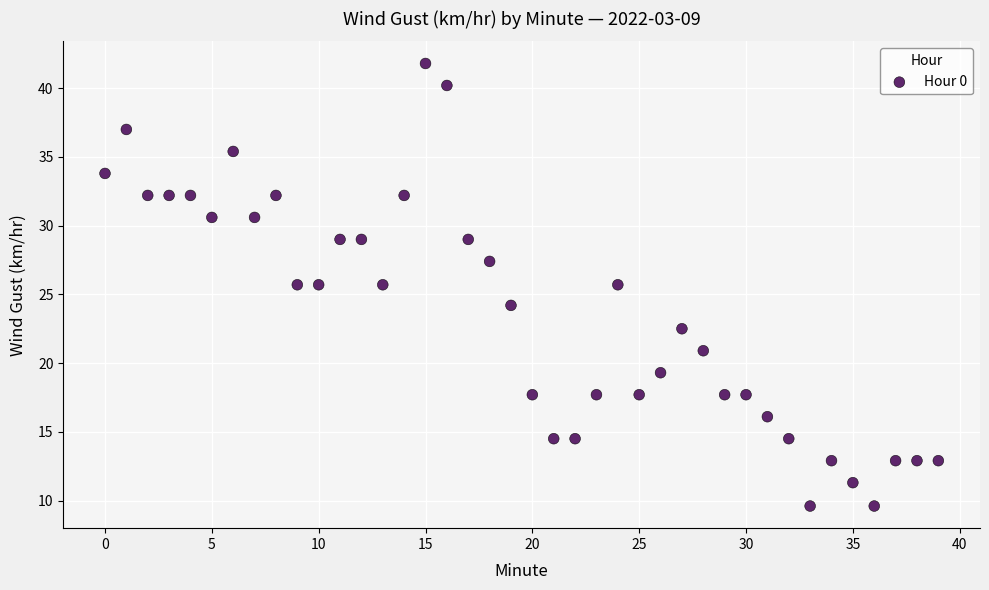

What is the range of Y values (max minus min)?

32.2